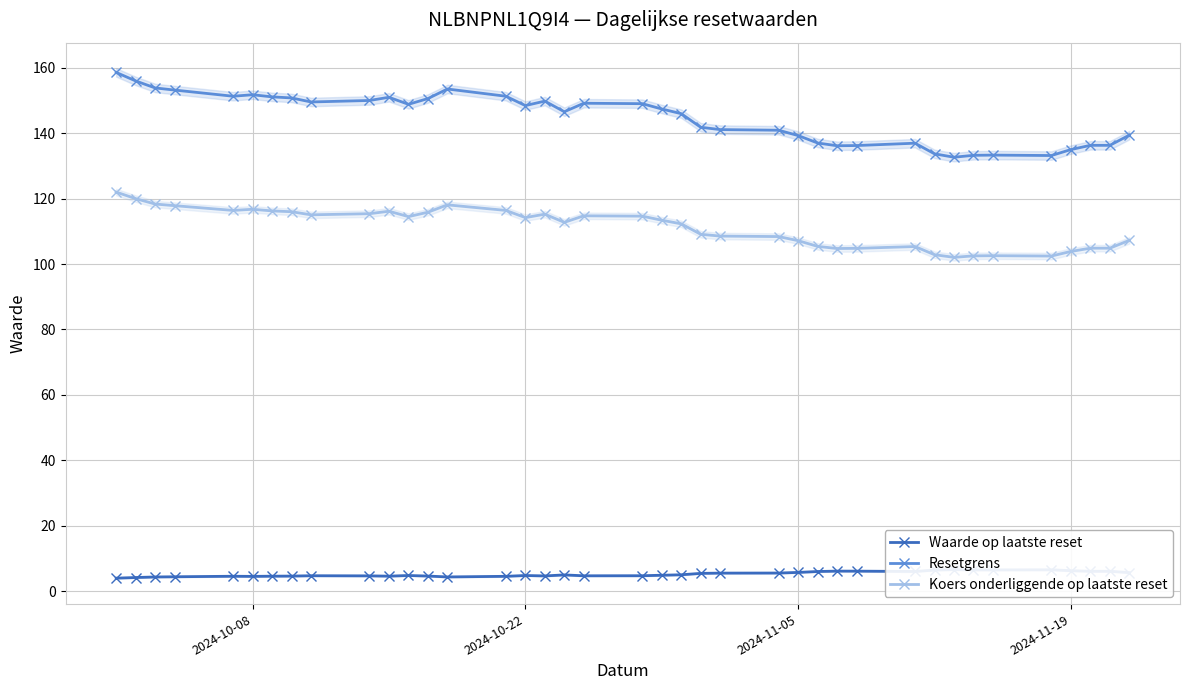

What is the highest value of the Resetgrens series?

158.6